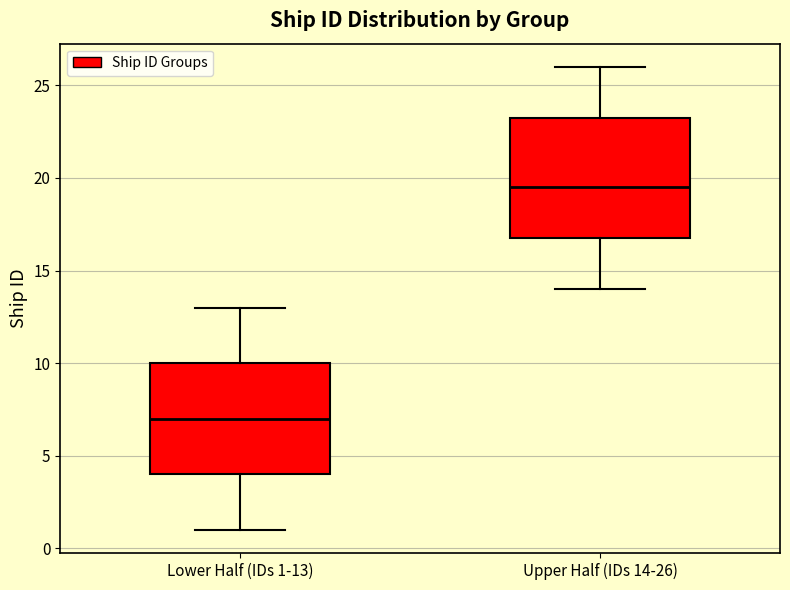

Reading left to right, read every box against the y-axis: the position of its median line, the range the box covers, and the ends of its whiskers. The values are not printed on the chart, so give them approximately, as read against the axis.

Lower Half (IDs 1-13): median 7.0, box 4.0 to 10.0, whiskers 1.0 to 13.0
Upper Half (IDs 14-26): median 19.5, box 17.0 to 23.5, whiskers 14.0 to 26.0